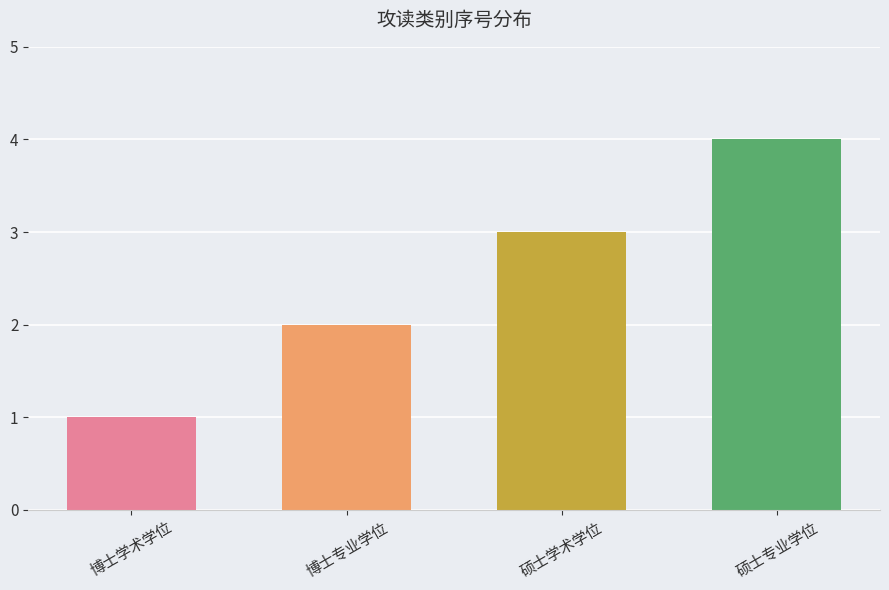

What is the smallest value displayed?

1